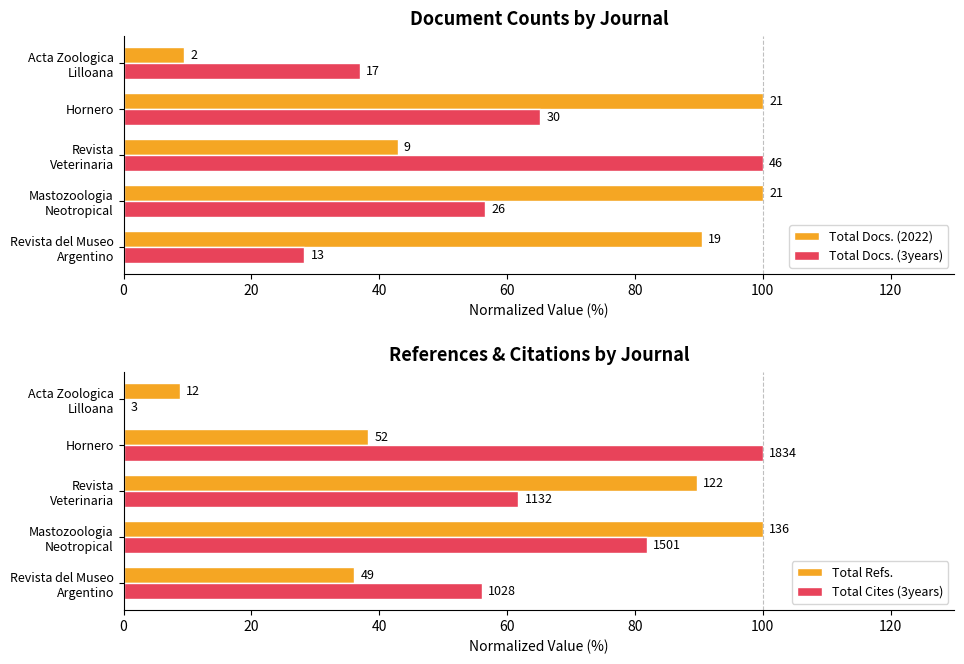

How many values in the Total Cites (3years) series are below 61?

2